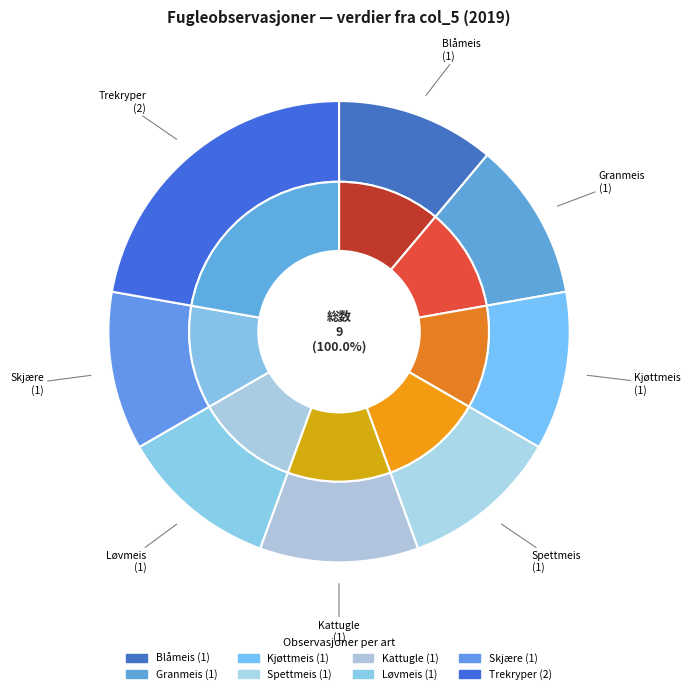

Which category has the biggest portion of the pie?

Trekryper